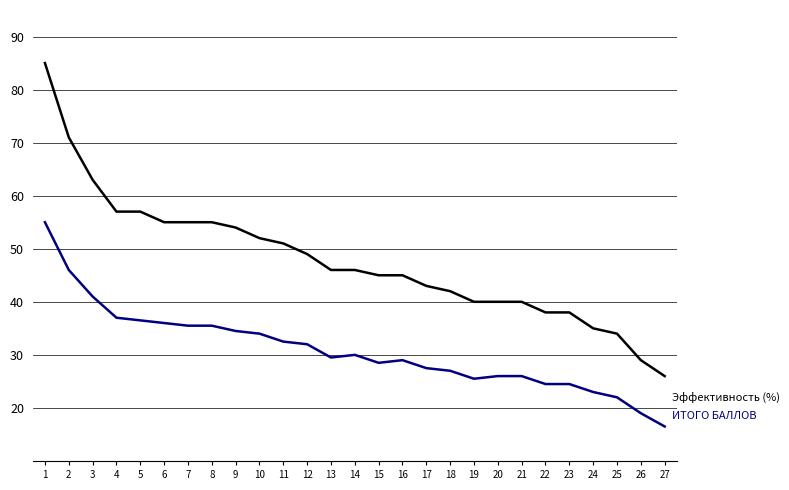

What is the total value across all series at 14?

76.0